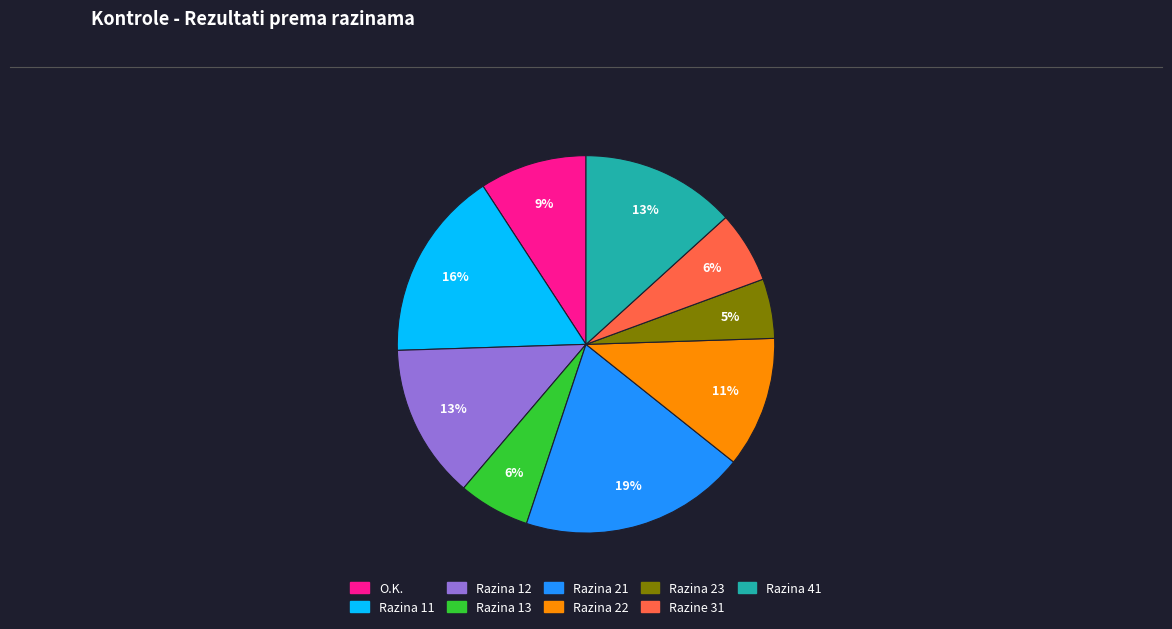

Is it true that Razina 41 is 23% of the pie?

False